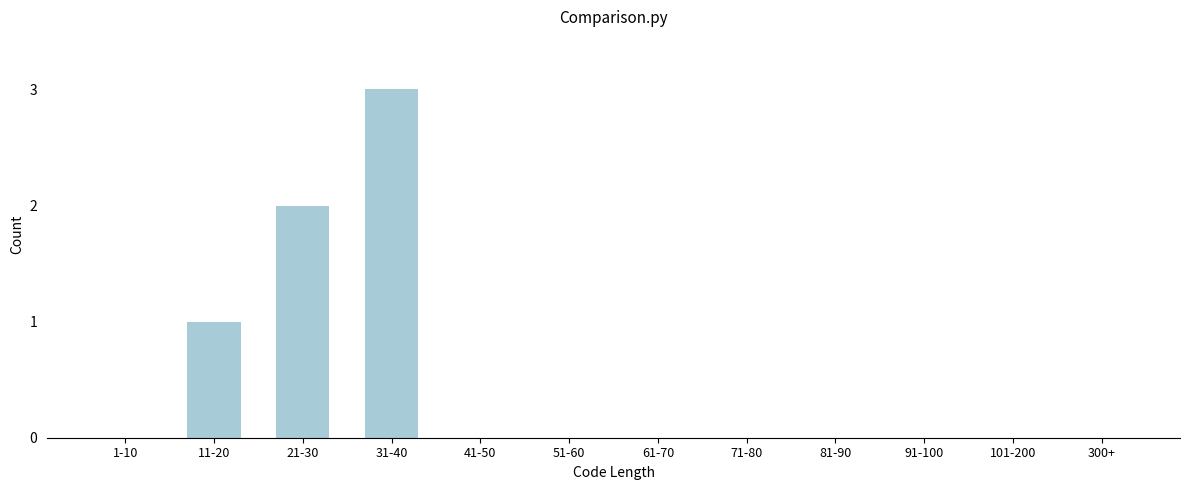

Reading left to right, list all the values displayed in this chart.

1-10=0	11-20=1	21-30=2	31-40=3	41-50=0	51-60=0	61-70=0	71-80=0	81-90=0	91-100=0	101-200=0	300+=0